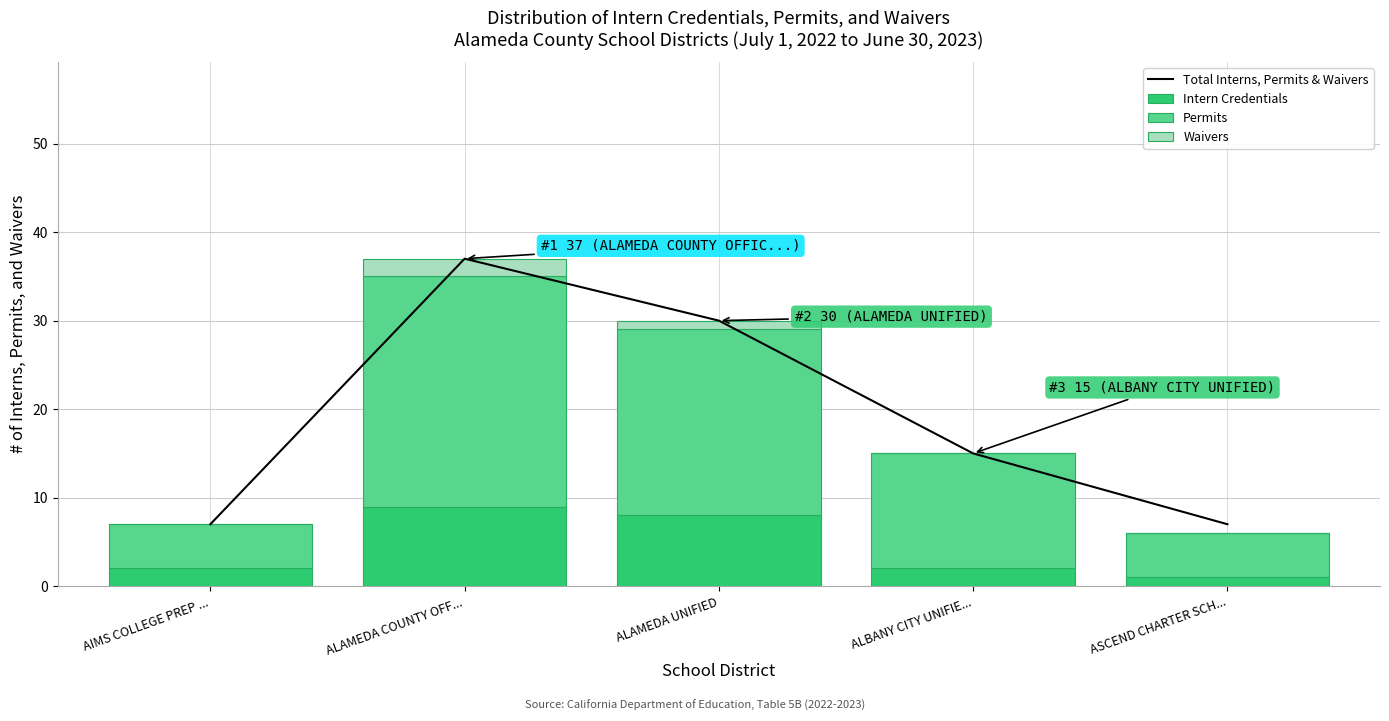

Is it true that Total Interns, Permits & Waivers equals 7 at AIMS COLLEGE PREP ...?

True